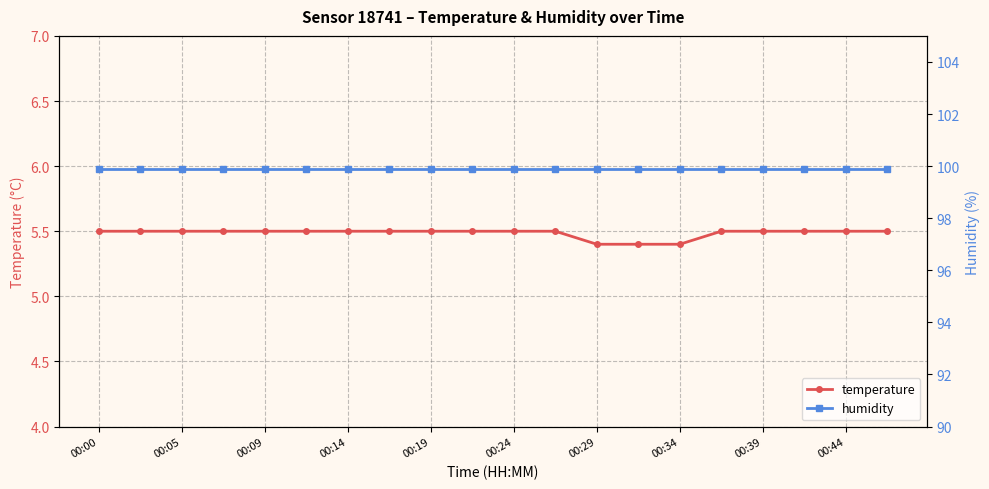

What is the sum of all humidity values?

1998.0